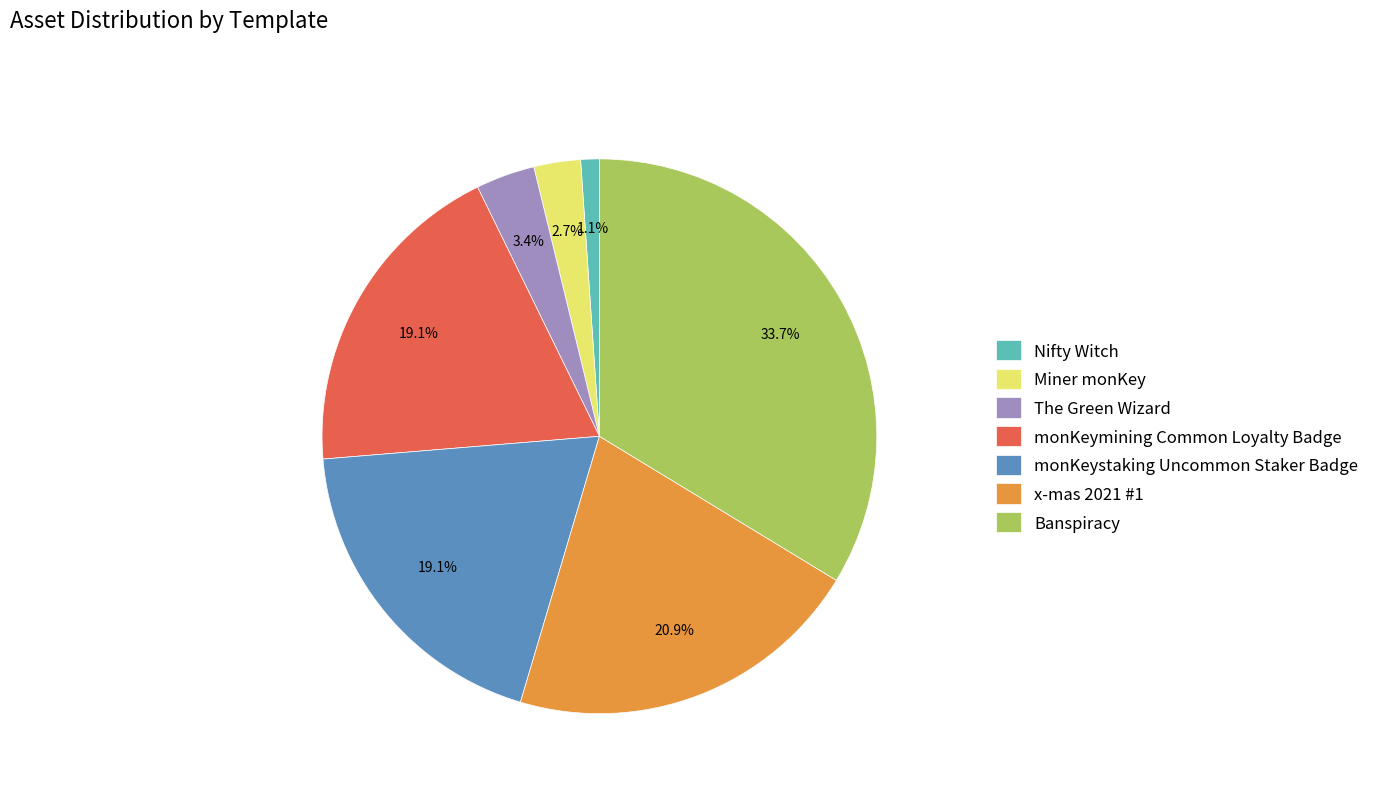

What percentage is the monKeystaking Uncommon Staker Badge slice, to the nearest percent?

19%